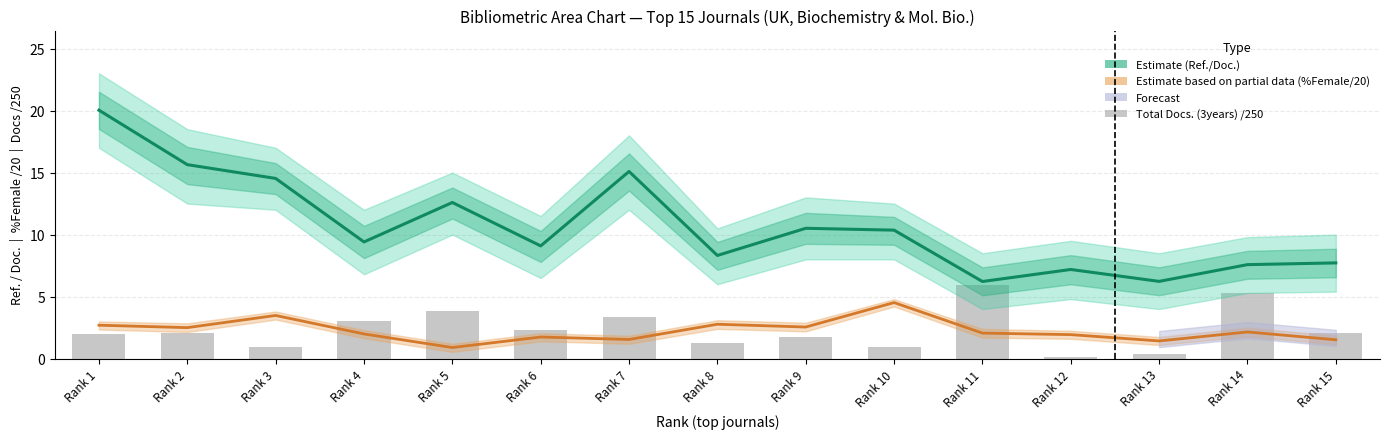

At which label does Ref. / Doc. (Estimate) reach its peak?

Rank 1